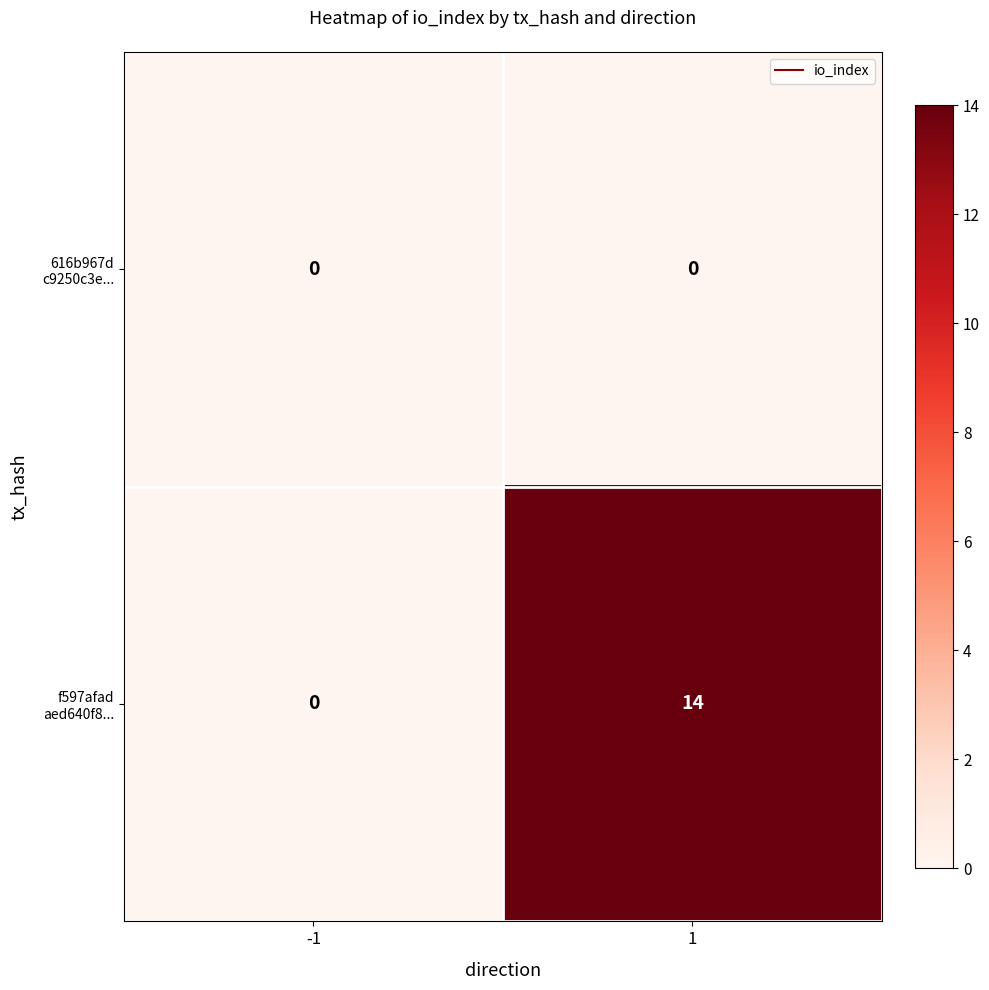

What is the difference between the highest and lowest values at 1?

14